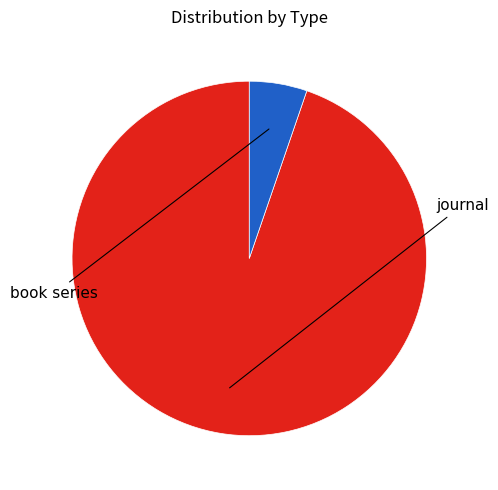

Does any single category account for the majority?

Yes